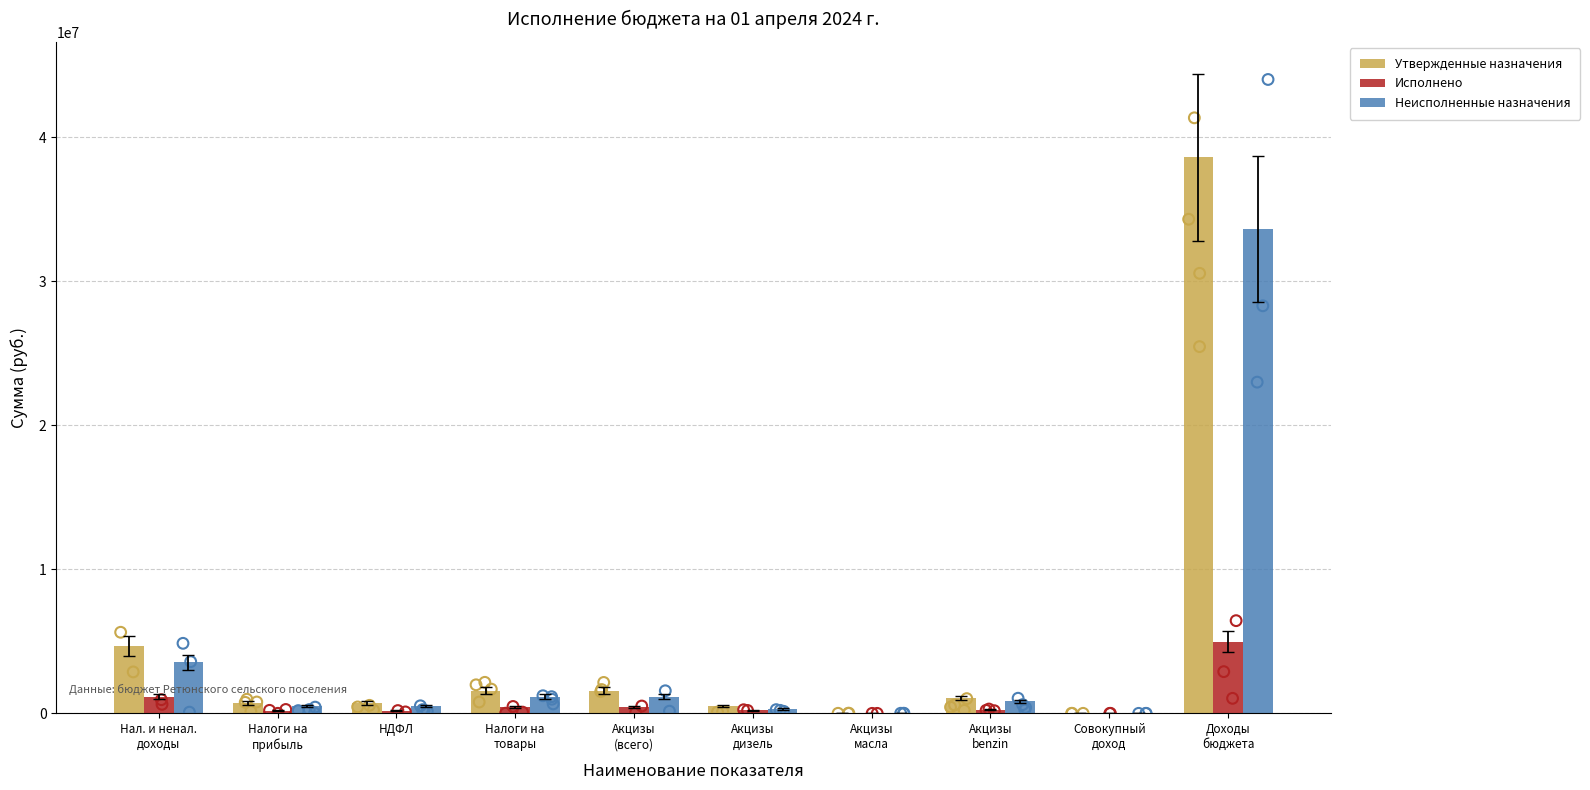

What are all the series names shown in the legend?

Утвержденные назначения, Исполнено, Неисполненные назначения